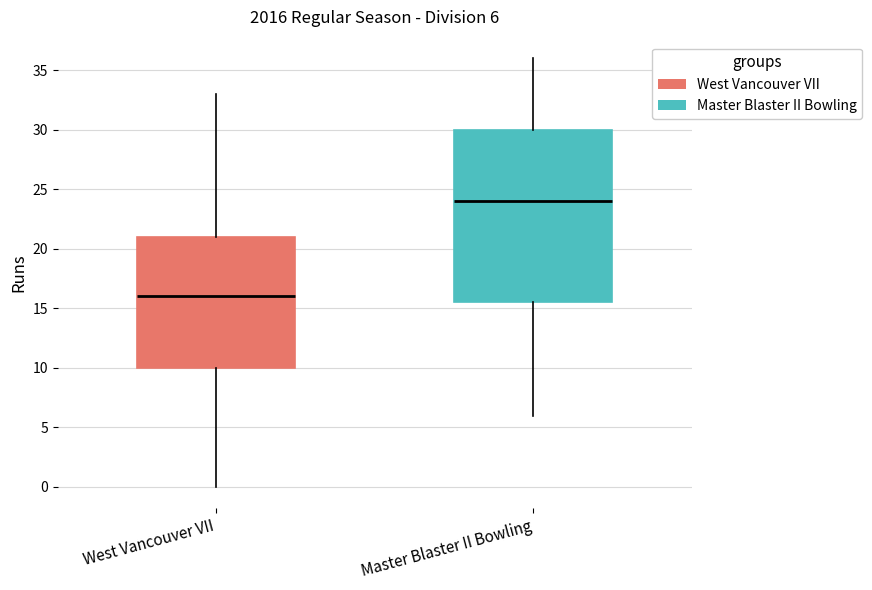

Which box has the highest median line?

Master Blaster II Bowling